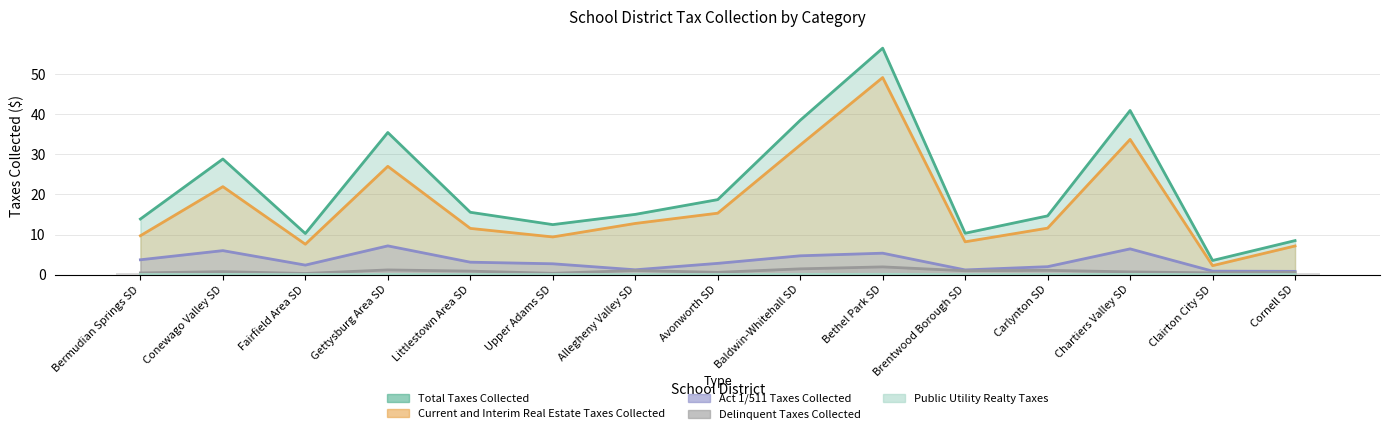

Rank the series by their maximum value, from highest to lowest.

Total Taxes Collected, Current and Interim Real Estate Taxes Collected, Act 1/511 Taxes Collected, Delinquent Taxes Collected, Public Utility Realty Taxes